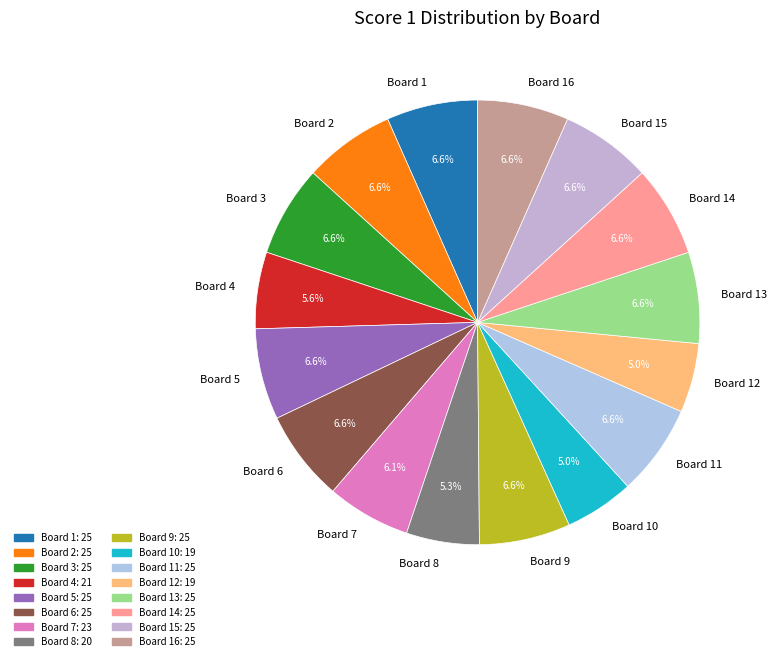

How many segments does this pie chart have?

16